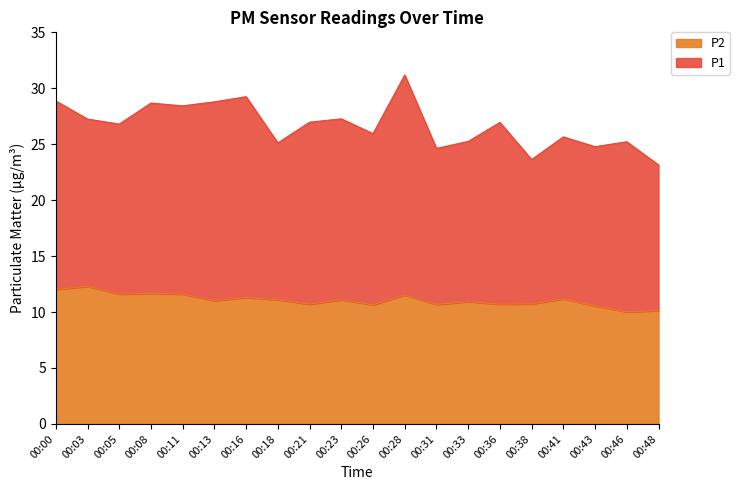

True or false: the data shows 10.9 at 00:33.

True